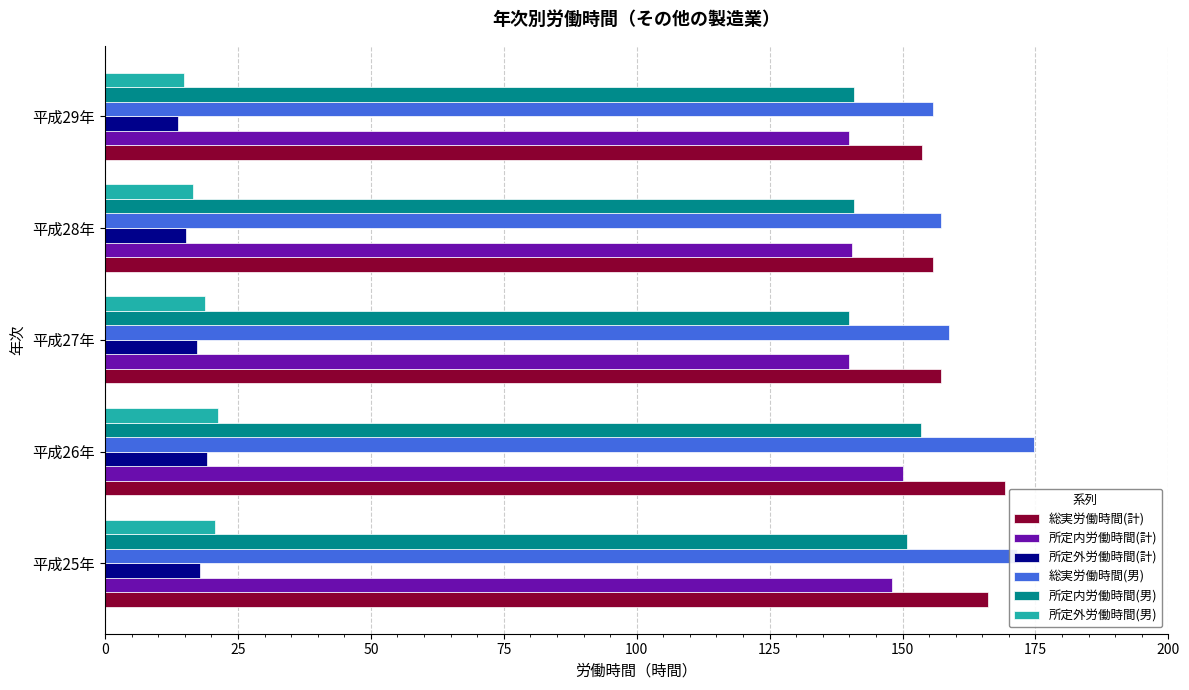

What is the highest value of the 所定内労働時間(男) series?

153.5